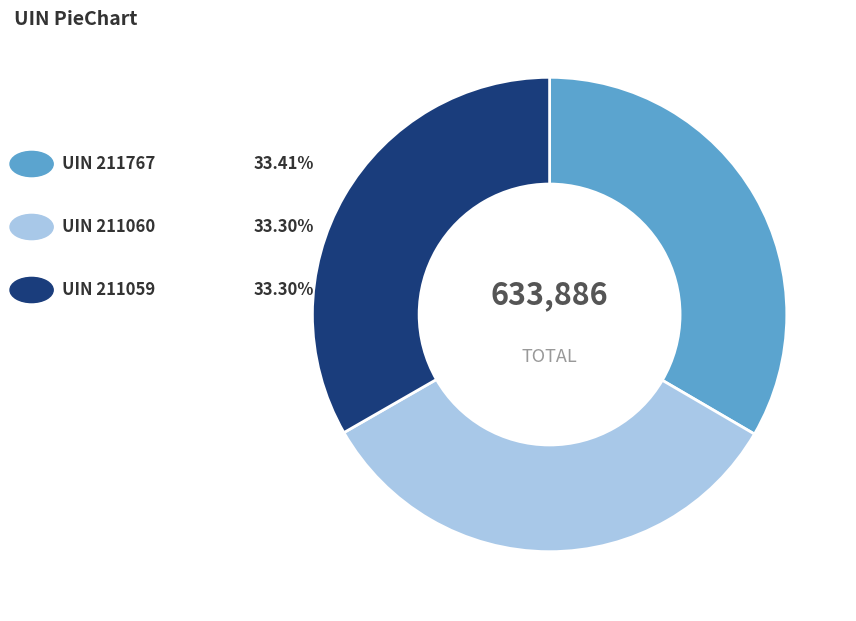

Is there any slice that represents more than half of the pie?

No